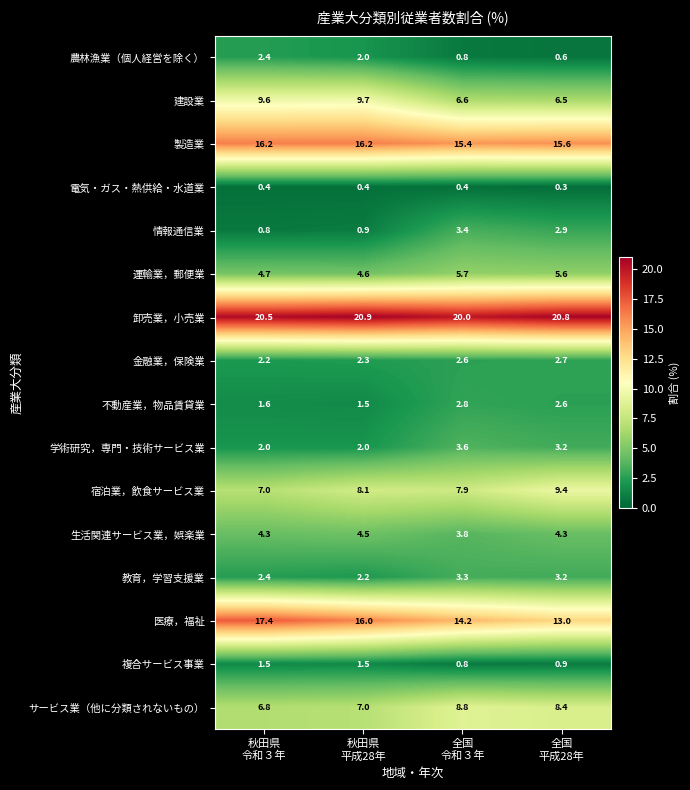

List the series in order of their peak value, lowest first.

電気・ガス・熱供給・水道業, 複合サービス事業, 農林漁業（個人経営を除く）, 金融業，保険業, 不動産業，物品賃貸業, 教育，学習支援業, 情報通信業, 学術研究，専門・技術サービス業, 生活関連サービス業，娯楽業, 運輸業，郵便業, サービス業（他に分類されないもの）, 宿泊業，飲食サービス業, 建設業, 製造業, 医療，福祉, 卸売業，小売業